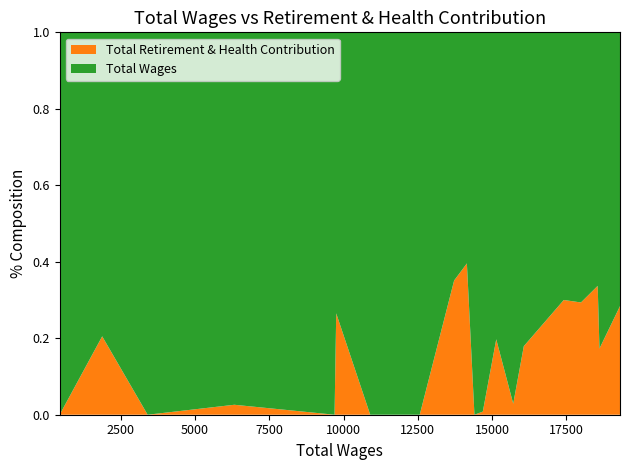

Reading left to right, what are all the values shown in this chart?

Total Retirement & Health Contribution: 441=0	1873=483	3403=0	6321=169	9695=0	9751=3518	10896=0	12562=0	13720=7420	14150=9266	14404=0	14686=120	15138=3720	15710=467	16066=3509	17412=7464	17990=7476	18553=9431	18613=3896	19304=7658
Total Wages: 441=441	1873=1873	3403=3403	6321=6321	9695=9695	9751=9751	10896=10896	12562=12562	13720=13720	14150=14150	14404=14404	14686=14686	15138=15138	15710=15710	16066=16066	17412=17412	17990=17990	18553=18553	18613=18613	19304=19304